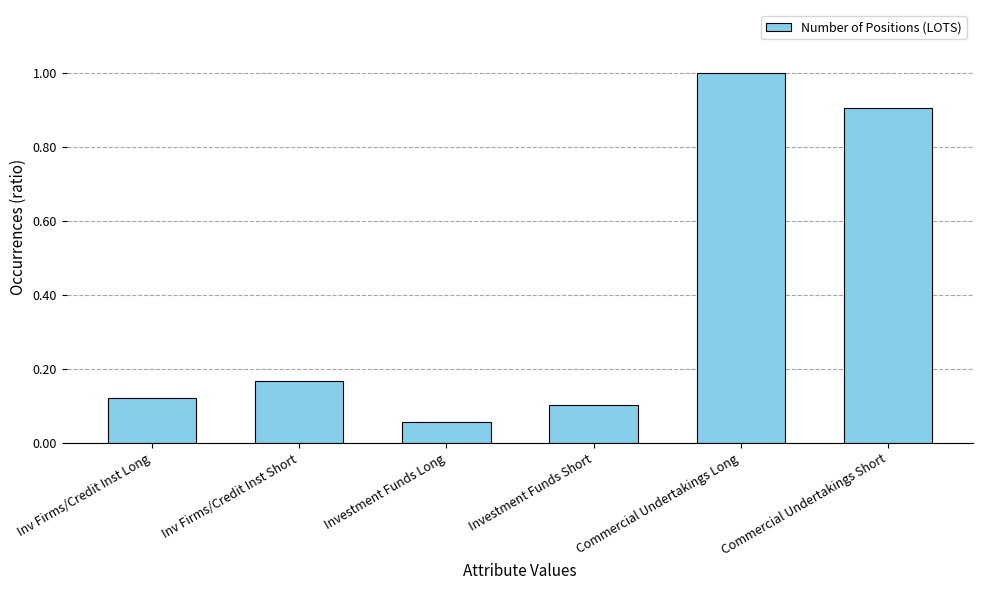

At which label does the data first exceed 3866?

Commercial Undertakings Long